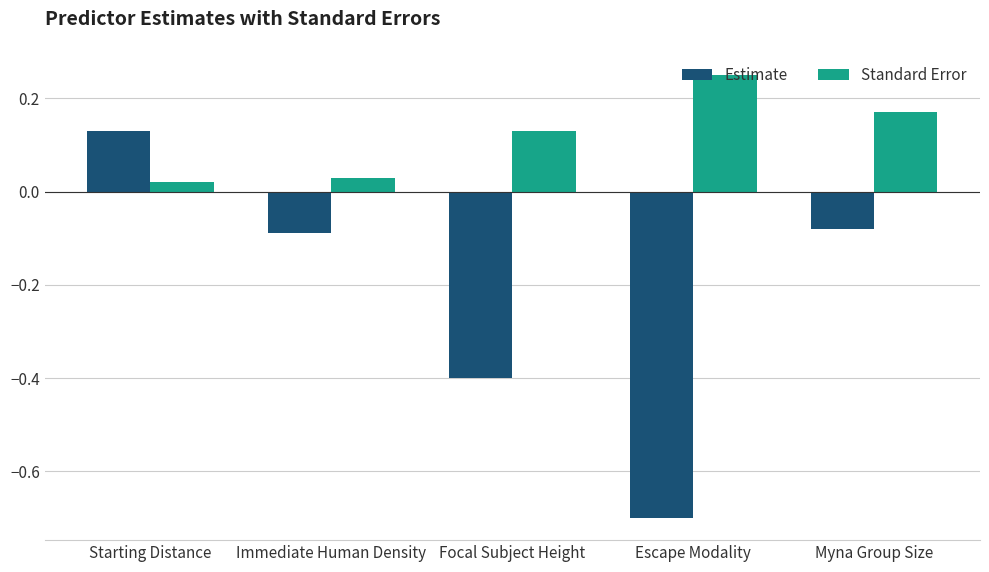

What is the sum of the Estimate values at Escape Modality and Myna Group Size?

-0.8